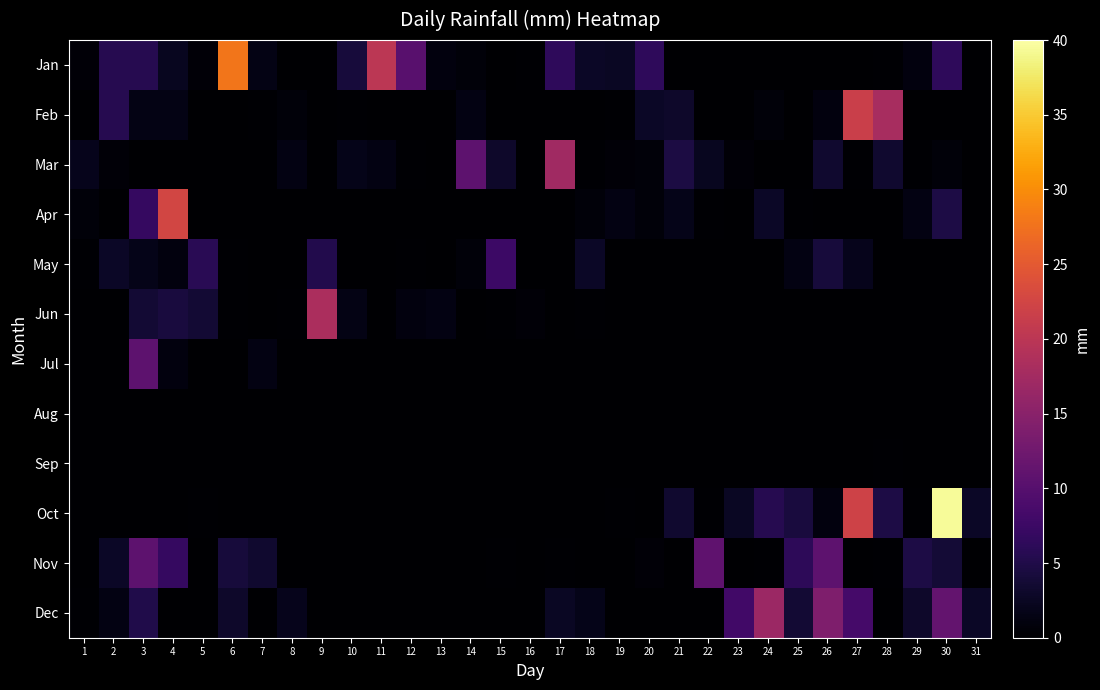

Reading left to right, what are all the values shown in this chart?

Jan: 1=0.5	2=5.6	3=5.6	4=2.3	5=0.5	6=27.9	7=1.5	8=0.0	9=0.0	10=4.1	11=20.1	12=10.2	13=1.0	14=0.8	15=0.0	16=0.2	17=6.3	18=2.8	19=2.5	20=6.3	21=0.0	22=0.0	23=0.0	24=0.0	25=0.0	26=0.0	27=0.0	28=0.2	29=1.0	30=6.3	31=0.0
Feb: 1=0.0	2=5.6	3=1.5	4=1.5	5=0.0	6=0.0	7=0.2	8=0.8	9=0.0	10=0.2	11=0.0	12=0.0	13=0.0	14=1.3	15=0.0	16=0.0	17=0.0	18=0.0	19=0.2	20=2.8	21=3.0	22=0.0	23=0.0	24=0.8	25=0.0	26=1.0	27=21.6	28=18.0	29=0.0	30=0.0	31=0.0
Mar: 1=2.0	2=0.5	3=0.0	4=0.0	5=0.0	6=0.0	7=0.0	8=1.3	9=0.0	10=1.8	11=1.3	12=0.2	13=0.0	14=10.7	15=3.0	16=0.0	17=17.3	18=0.2	19=0.5	20=0.8	21=4.6	22=2.3	23=0.5	24=0.0	25=0.0	26=3.3	27=0.2	28=3.3	29=0.2	30=0.8	31=0.0
Apr: 1=0.8	2=0.0	3=6.9	4=22.6	5=0.0	6=0.0	7=0.0	8=0.0	9=0.0	10=0.0	11=0.0	12=0.0	13=0.0	14=0.0	15=0.0	16=0.0	17=0.0	18=0.8	19=1.3	20=0.8	21=1.8	22=0.2	23=0.0	24=2.8	25=0.2	26=0.0	27=0.0	28=0.0	29=1.3	30=4.8	31=0.0
May: 1=0.2	2=2.8	3=1.8	4=1.0	5=5.8	6=0.2	7=0.0	8=0.0	9=5.3	10=0.0	11=0.0	12=0.2	13=0.0	14=0.8	15=7.6	16=0.0	17=0.0	18=2.8	19=0.0	20=0.0	21=0.0	22=0.0	23=0.0	24=0.0	25=1.3	26=4.1	27=2.0	28=0.0	29=0.0	30=0.0	31=0.0
Jun: 1=0.0	2=0.0	3=3.6	4=4.3	5=3.6	6=0.2	7=0.0	8=0.2	9=18.3	10=1.5	11=0.0	12=1.0	13=1.3	14=0.0	15=0.2	16=0.5	17=0.0	18=0.2	19=0.0	20=0.0	21=0.0	22=0.0	23=0.0	24=0.0	25=0.0	26=0.0	27=0.0	28=0.0	29=0.0	30=0.0	31=0.0
Jul: 1=0.0	2=0.0	3=10.7	4=1.0	5=0.0	6=0.0	7=1.3	8=0.0	9=0.0	10=0.0	11=0.0	12=0.0	13=0.0	14=0.0	15=0.0	16=0.0	17=0.0	18=0.0	19=0.0	20=0.0	21=0.0	22=0.0	23=0.0	24=0.0	25=0.0	26=0.0	27=0.0	28=0.0	29=0.0	30=0.0	31=0.0
Aug: 1=0.0	2=0.0	3=0.0	4=0.0	5=0.0	6=0.0	7=0.0	8=0.0	9=0.0	10=0.0	11=0.0	12=0.0	13=0.0	14=0.0	15=0.0	16=0.0	17=0.0	18=0.0	19=0.0	20=0.0	21=0.0	22=0.0	23=0.0	24=0.0	25=0.0	26=0.0	27=0.0	28=0.0	29=0.0	30=0.0	31=0.0
Sep: 1=0.0	2=0.0	3=0.0	4=0.0	5=0.0	6=0.0	7=0.0	8=0.0	9=0.0	10=0.0	11=0.0	12=0.0	13=0.0	14=0.0	15=0.0	16=0.0	17=0.0	18=0.0	19=0.0	20=0.0	21=0.0	22=0.0	23=0.0	24=0.0	25=0.0	26=0.0	27=0.0	28=0.2	29=0.0	30=0.0	31=0.0
Oct: 1=0.0	2=0.0	3=0.0	4=0.0	5=0.2	6=0.0	7=0.0	8=0.0	9=0.0	10=0.0	11=0.0	12=0.0	13=0.0	14=0.0	15=0.0	16=0.0	17=0.0	18=0.0	19=0.2	20=0.0	21=3.3	22=0.2	23=2.5	24=5.6	25=4.3	26=1.0	27=22.1	28=4.8	29=0.2	30=39.4	31=2.8
Nov: 1=0.0	2=2.8	3=10.7	4=6.9	5=0.0	6=4.1	7=3.3	8=0.0	9=0.0	10=0.0	11=0.0	12=0.0	13=0.0	14=0.0	15=0.2	16=0.0	17=0.2	18=0.0	19=0.0	20=0.5	21=0.0	22=10.9	23=0.0	24=0.2	25=6.1	26=10.7	27=0.0	28=0.2	29=4.8	30=3.8	31=0.0
Dec: 1=0.2	2=1.3	3=5.1	4=0.0	5=0.0	6=3.0	7=0.0	8=2.0	9=0.0	10=0.0	11=0.0	12=0.0	13=0.0	14=0.0	15=0.0	16=0.0	17=2.5	18=1.8	19=0.0	20=0.0	21=0.0	22=0.0	23=8.1	24=16.8	25=3.6	26=14.0	27=8.4	28=0.0	29=3.0	30=11.4	31=2.8